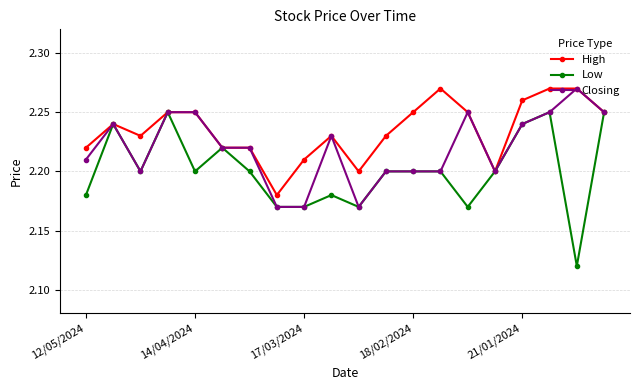

Rank the series by their average value, from lowest to highest.

Low, Closing, High